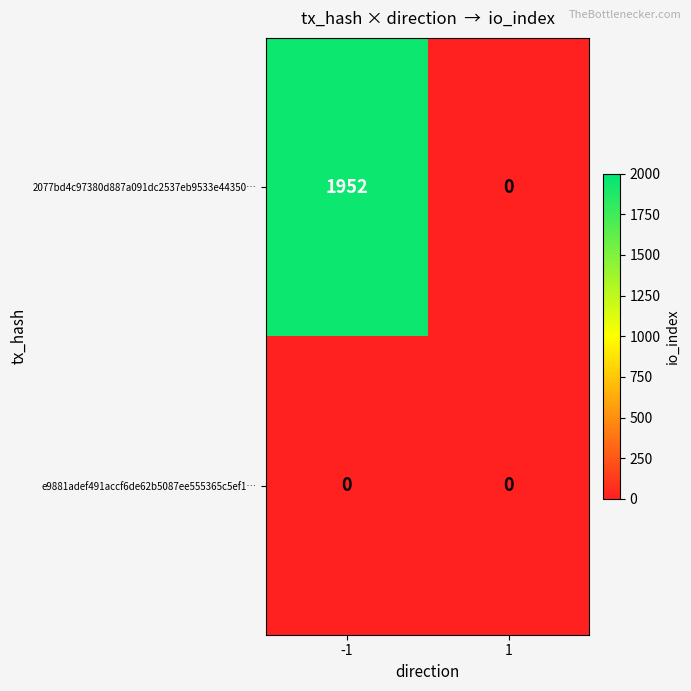

What is the sum of all 2077bd4c97380d887a091dc2537eb9533e44350… values?

1952